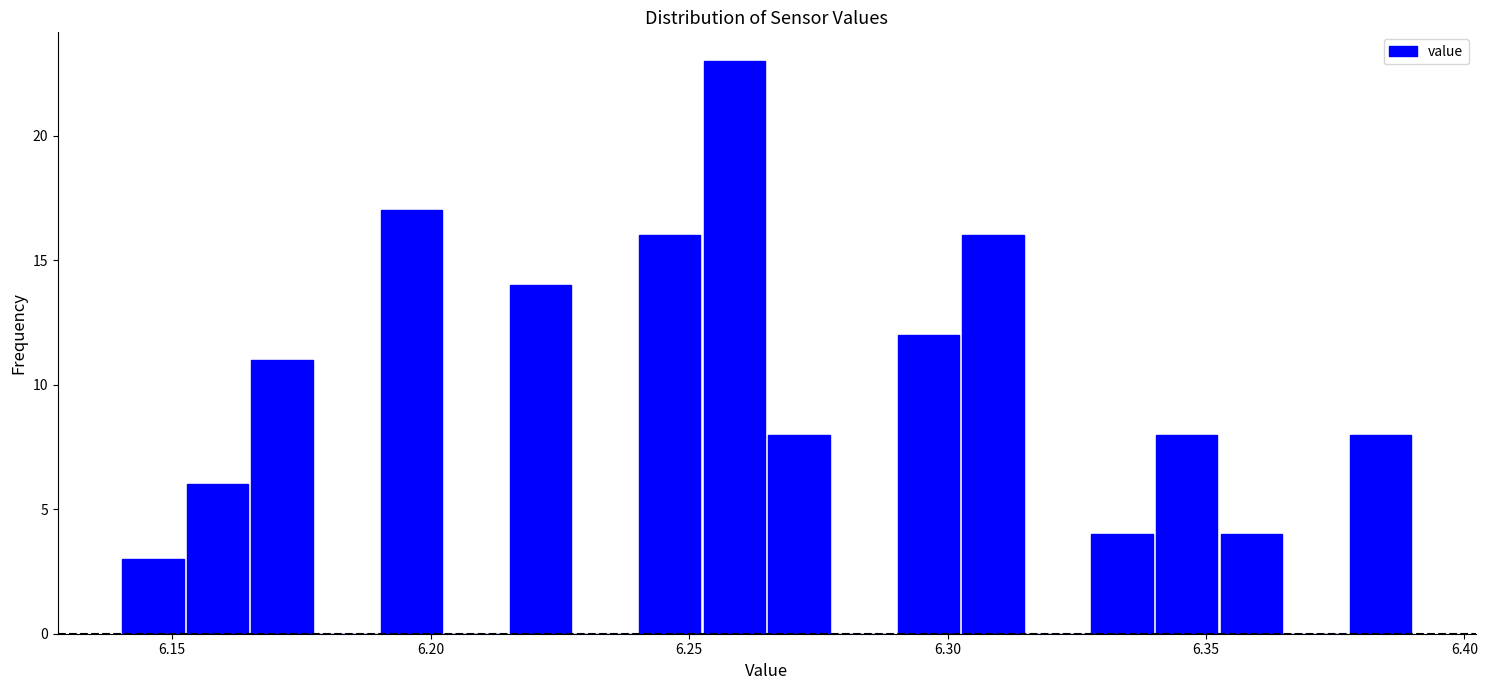

Around what value on the x-axis is the tallest bar? Give the approximate position of its centre, as read against the axis.

6.260